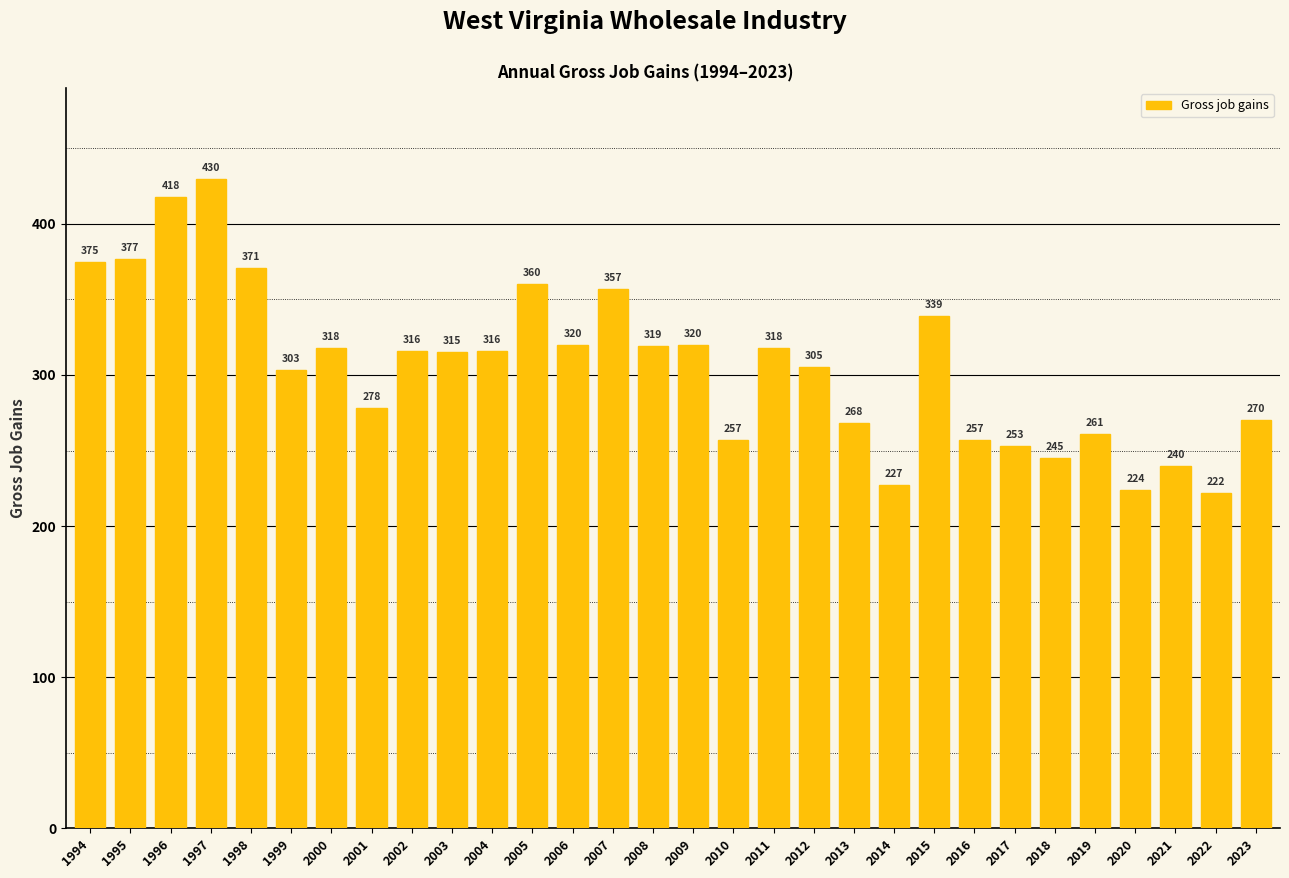

Which label corresponds to the largest value in the chart?

1997